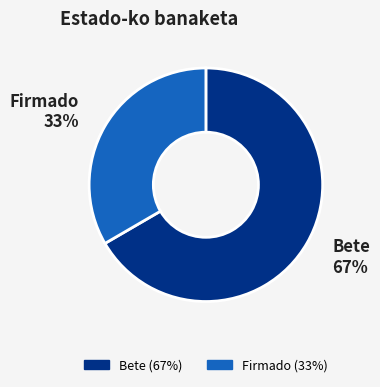

To the nearest percent, what is the average slice percentage?

50%